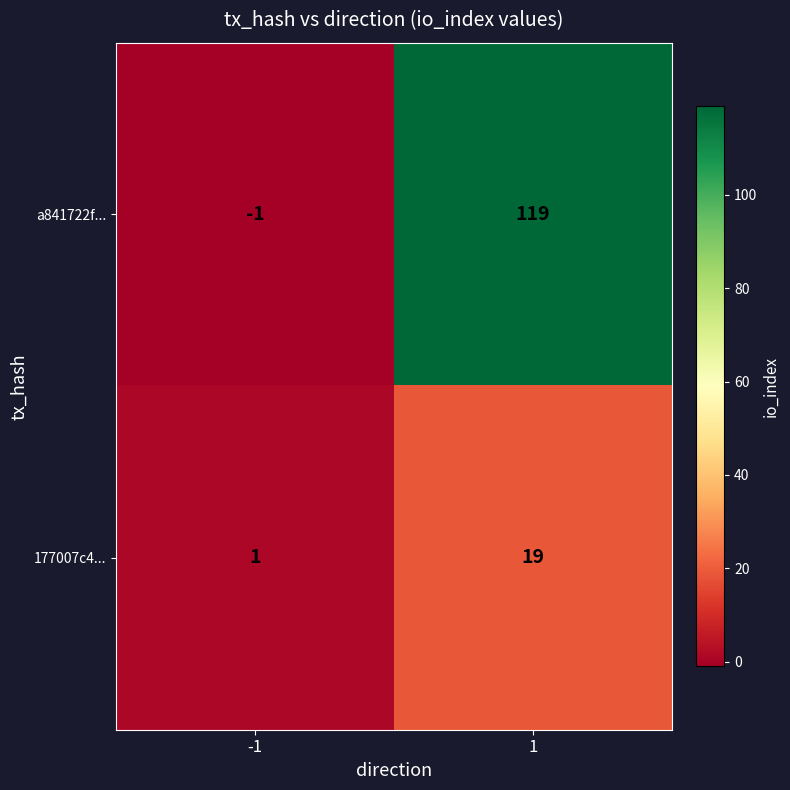

What is the difference between the 177007c4... values at 1 and -1?

18